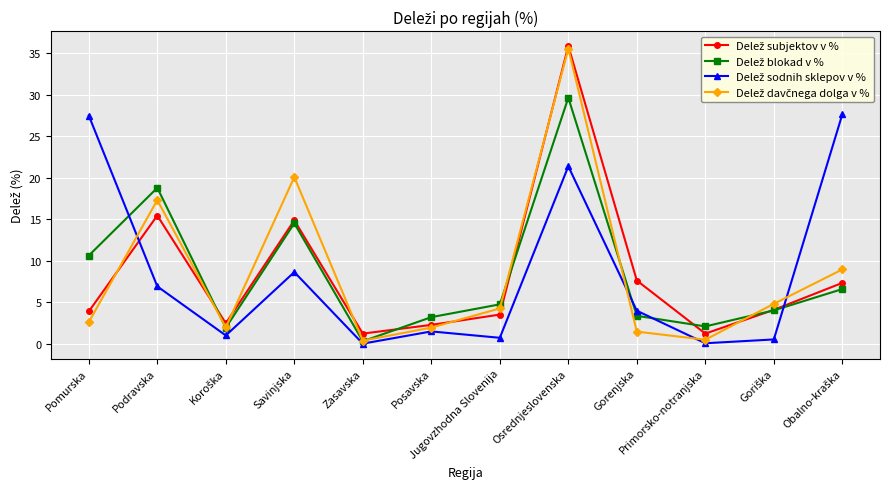

What is the label of the 6th point from the right?

Jugovzhodna Slovenija